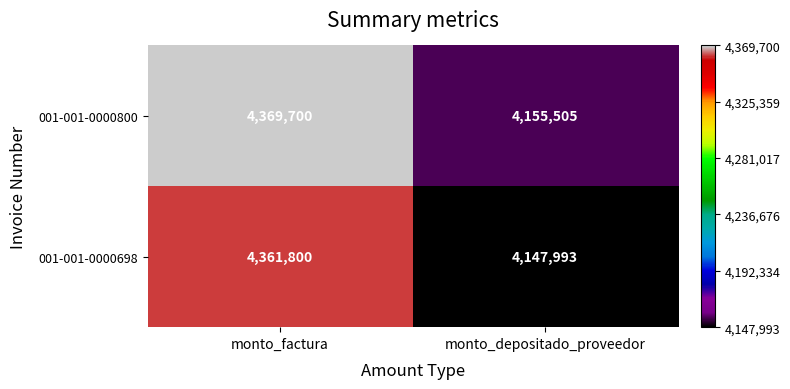

What is the maximum value for 001-001-0000800?

4369700